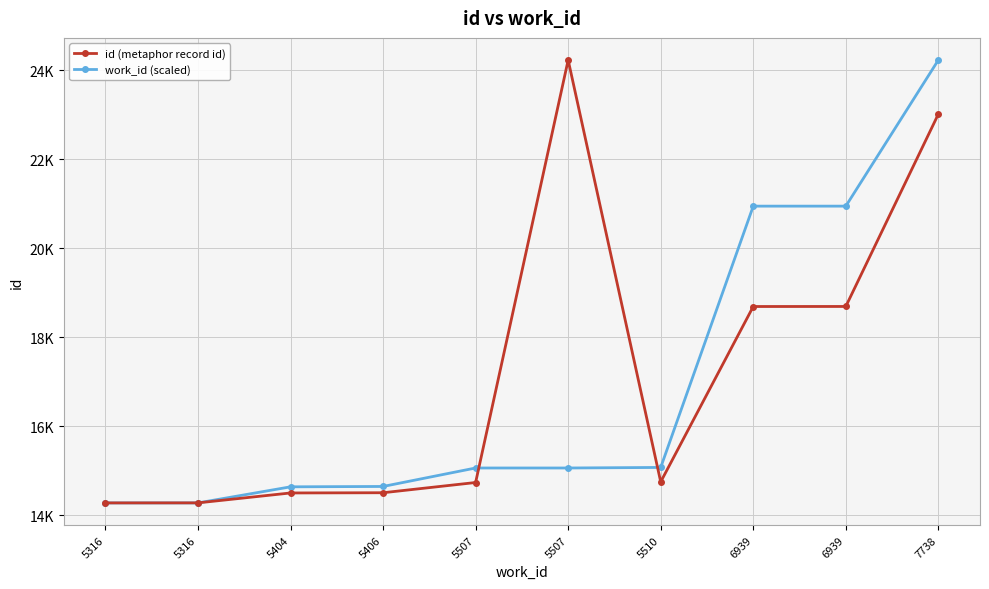

What are all the series names shown in the legend?

id (metaphor record id), work_id (scaled)